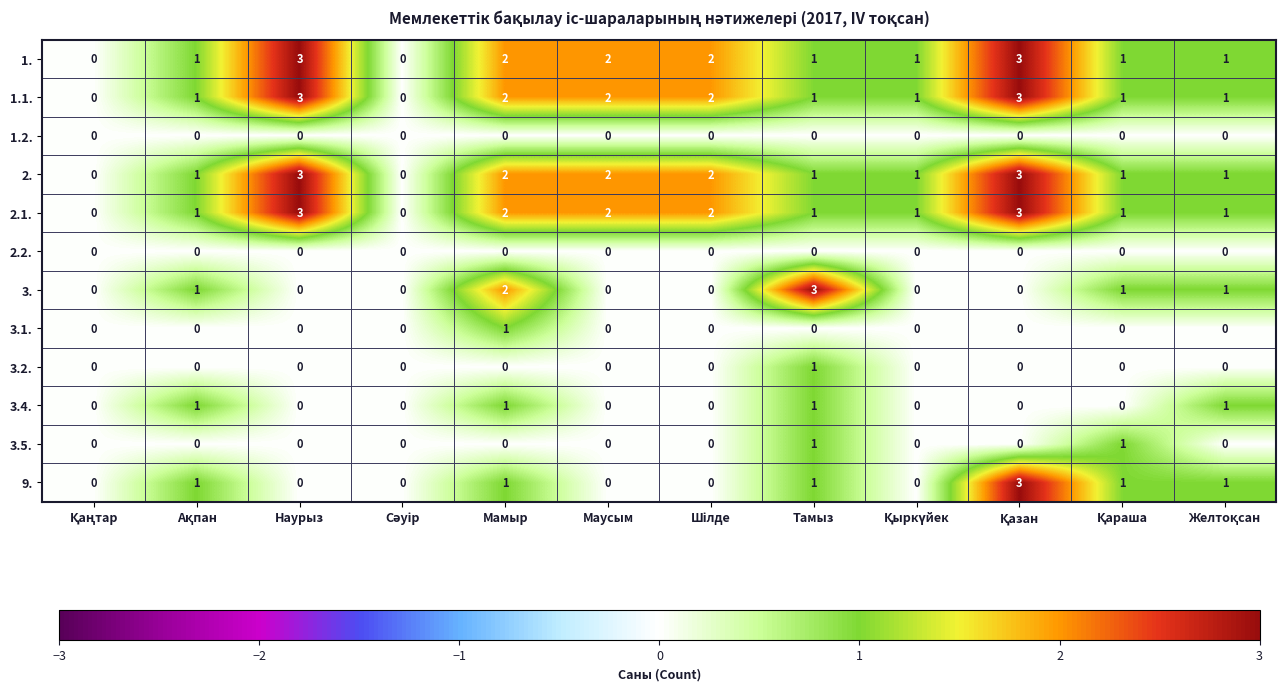

The 2.2. series shows 0 at Мамыр. True or false?

True